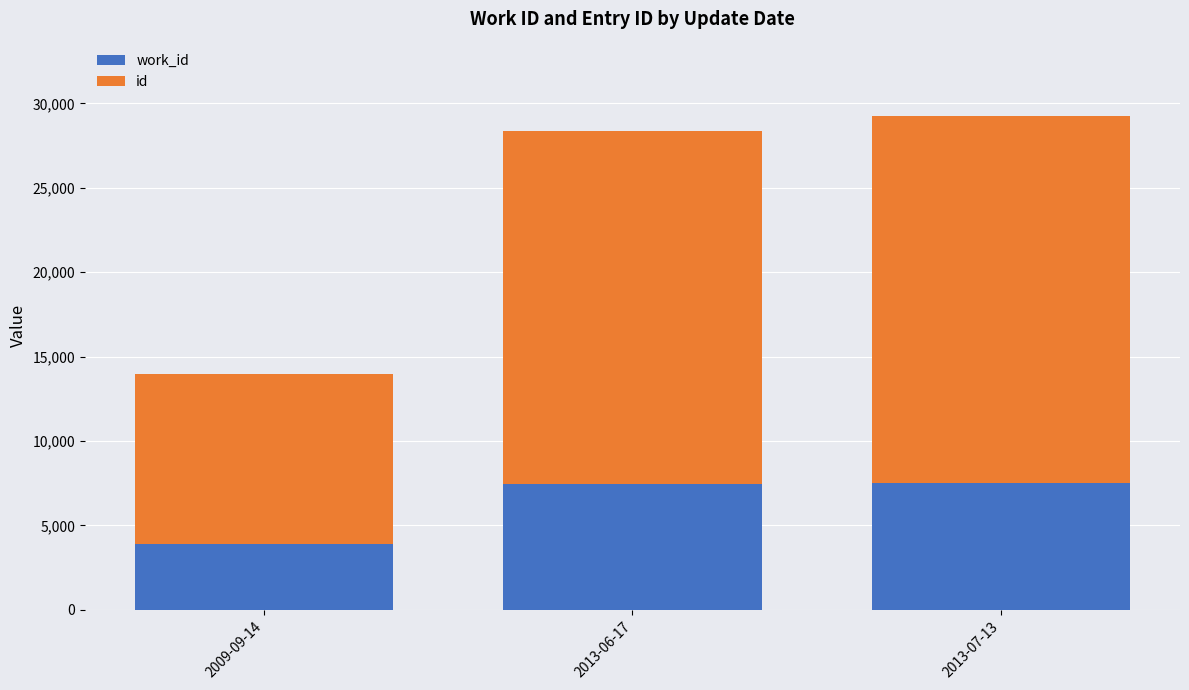

What is the total value across all series at 2009-09-14?

13968